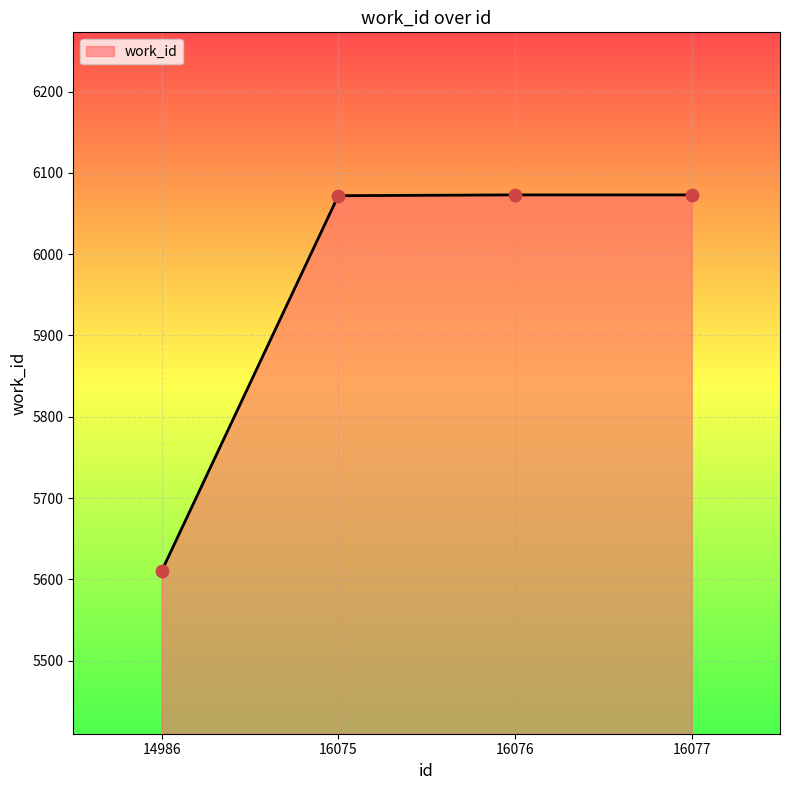

Approximately how many times larger is the value at 16075 compared to 16076?

1.0